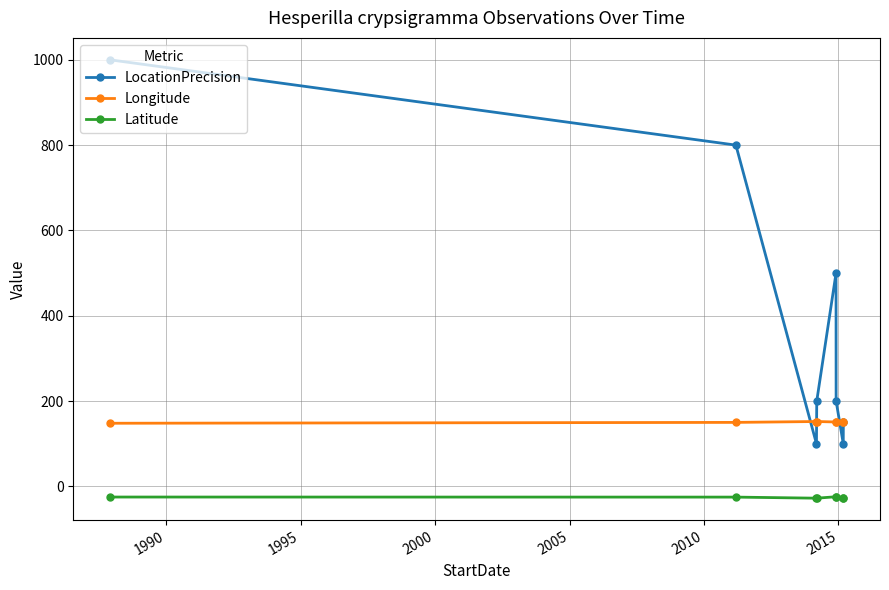

How many categories are shown in the chart?

8